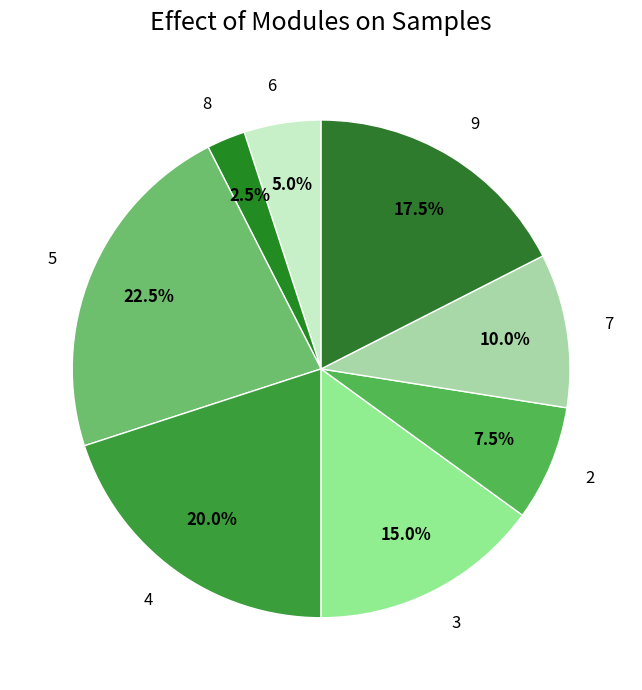

What percentage is NOT represented by 7?

90.0%